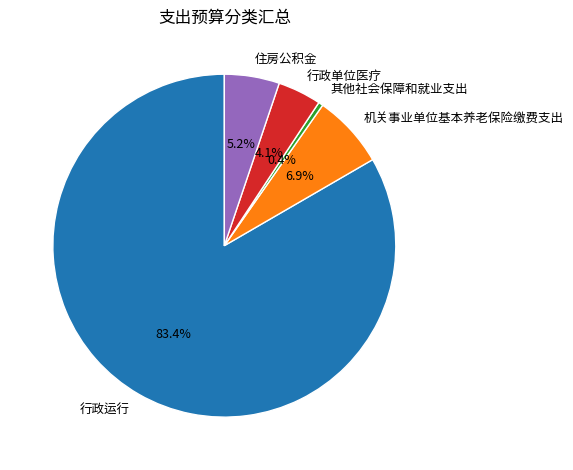

Between 机关事业单位基本养老保险缴费支出 and 行政运行, which is larger?

行政运行